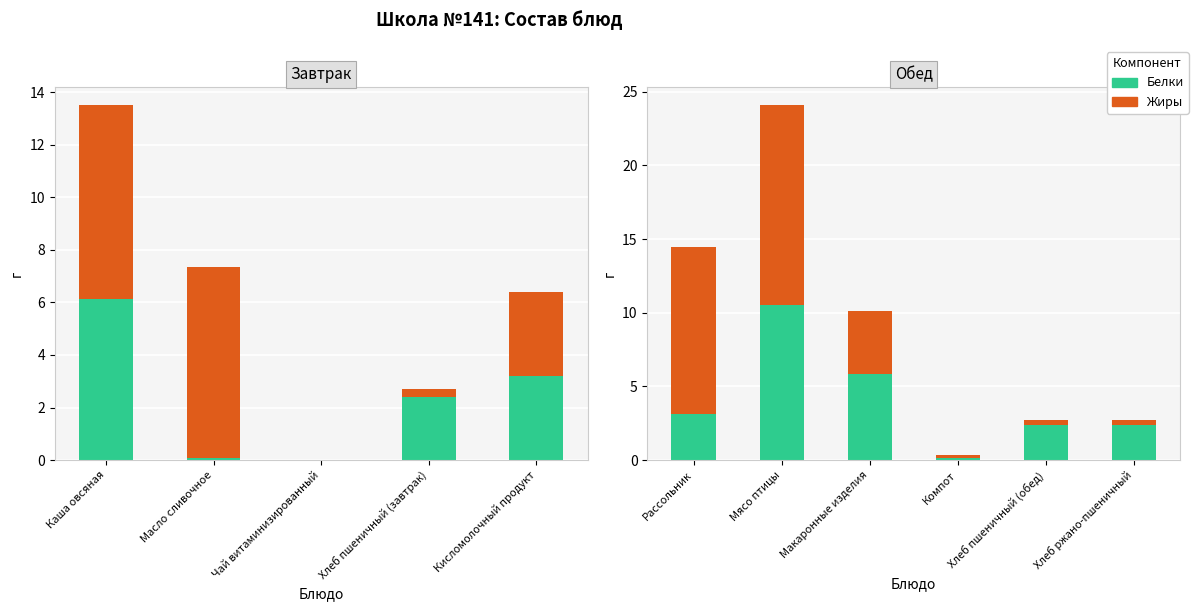

What are all the series names shown in the legend?

Белки, Жиры